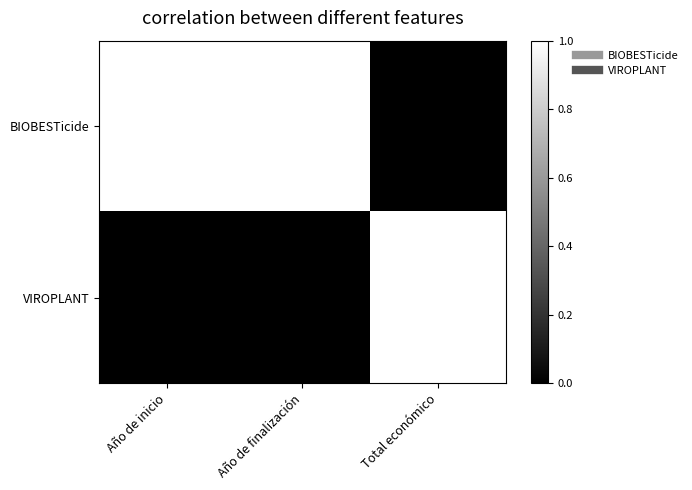

Reading right to left, what are all the values shown in this chart?

BIOBESTicide: Total económico=0	Año de finalización=1	Año de inicio=1
VIROPLANT: Total económico=1	Año de finalización=0	Año de inicio=0